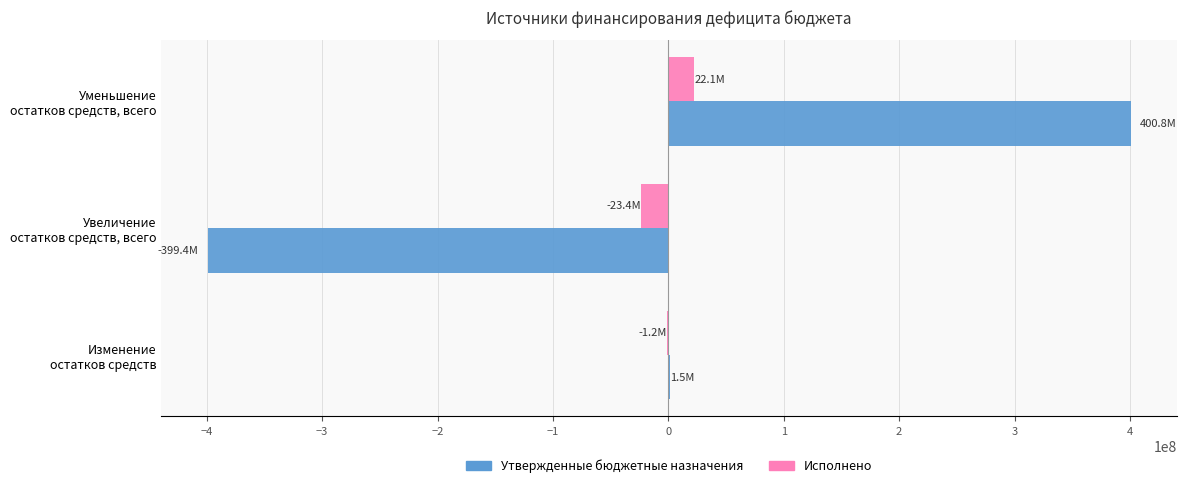

How many series are shown in this chart?

2